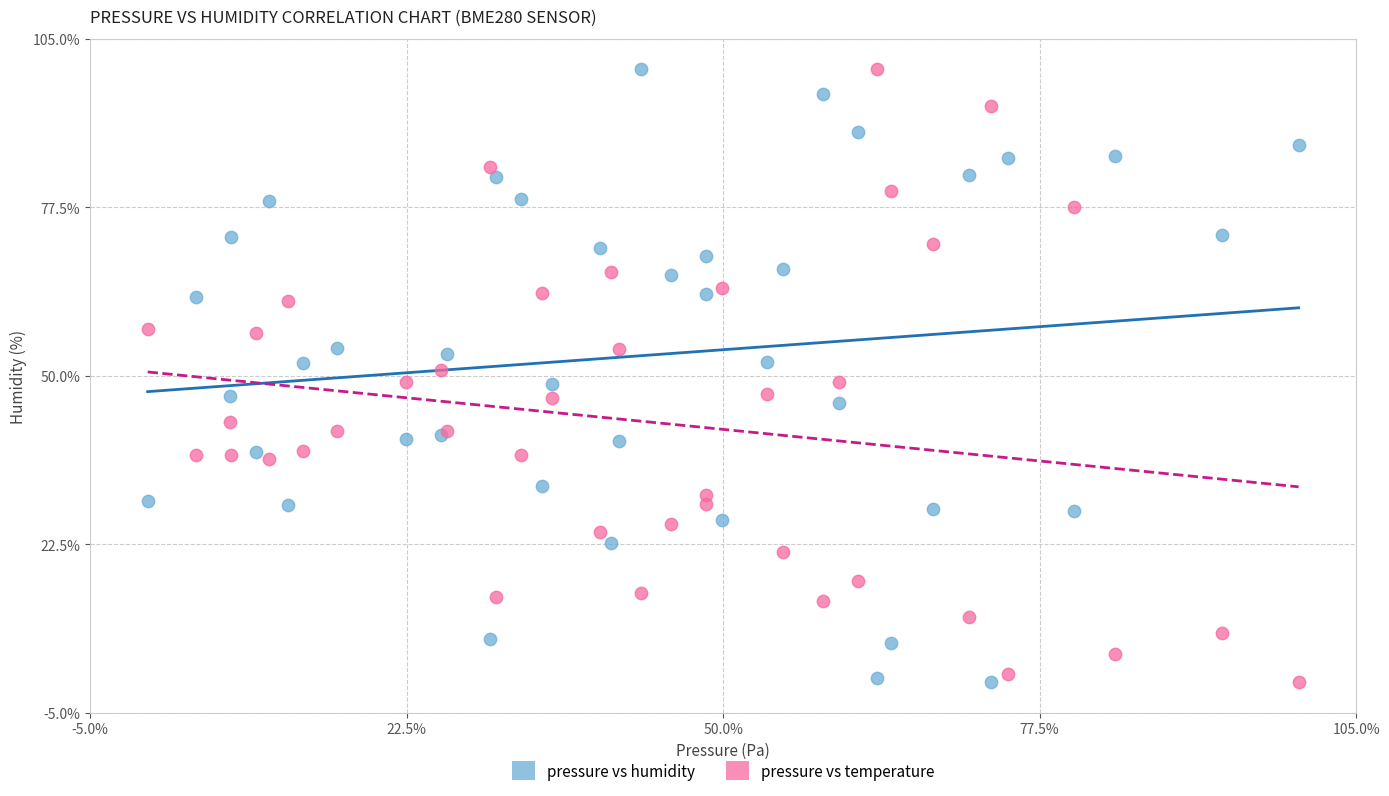

What is the X range (max minus min) for the scatter plot?

100.0